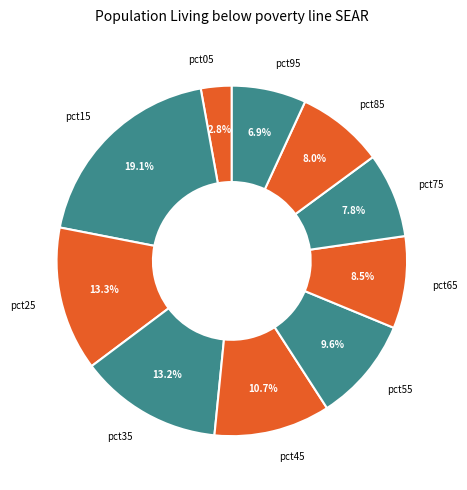

How many segments does this pie chart have?

10